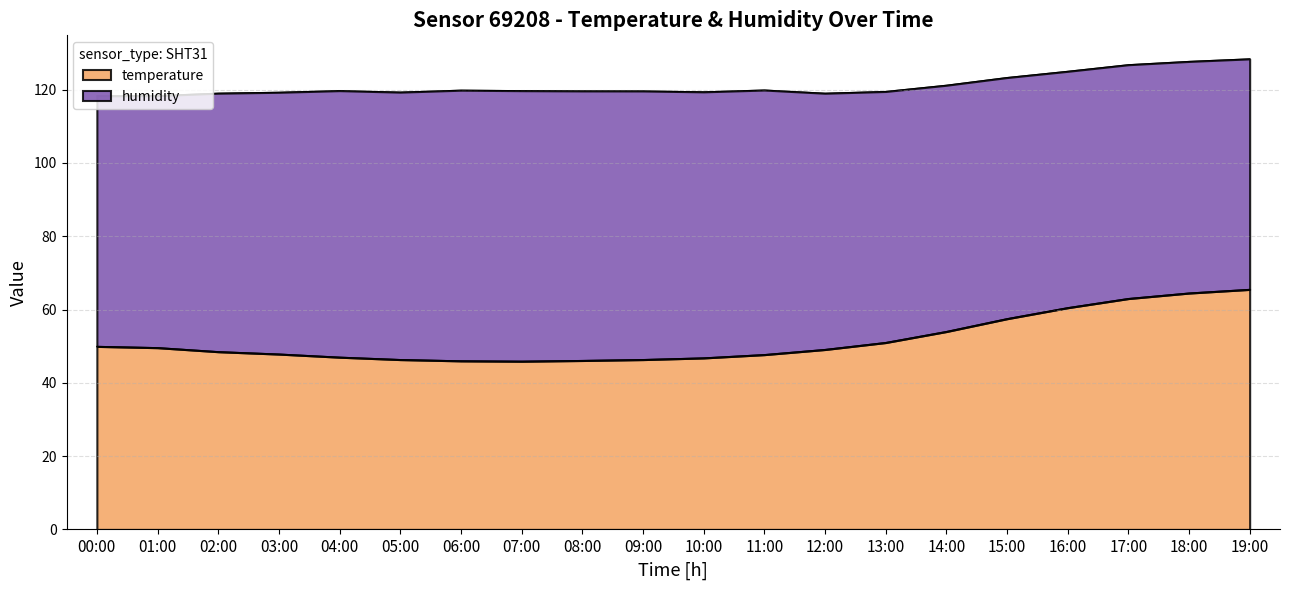

Where does the data first go above 49?

00:00